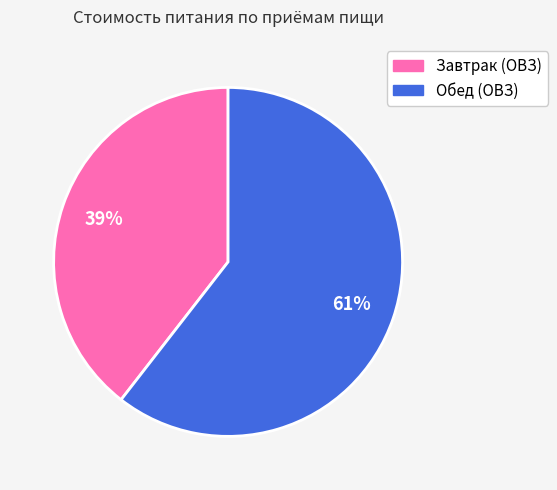

Between Обед (ОВЗ) and Завтрак (ОВЗ), which is larger?

Обед (ОВЗ)